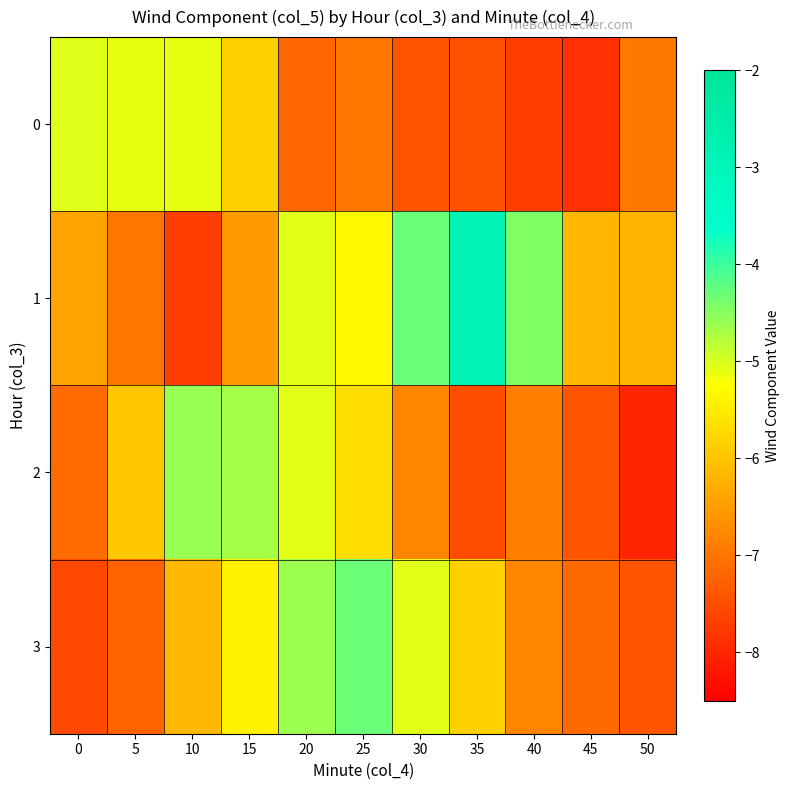

At how many categories does at least one series exceed -3?

1